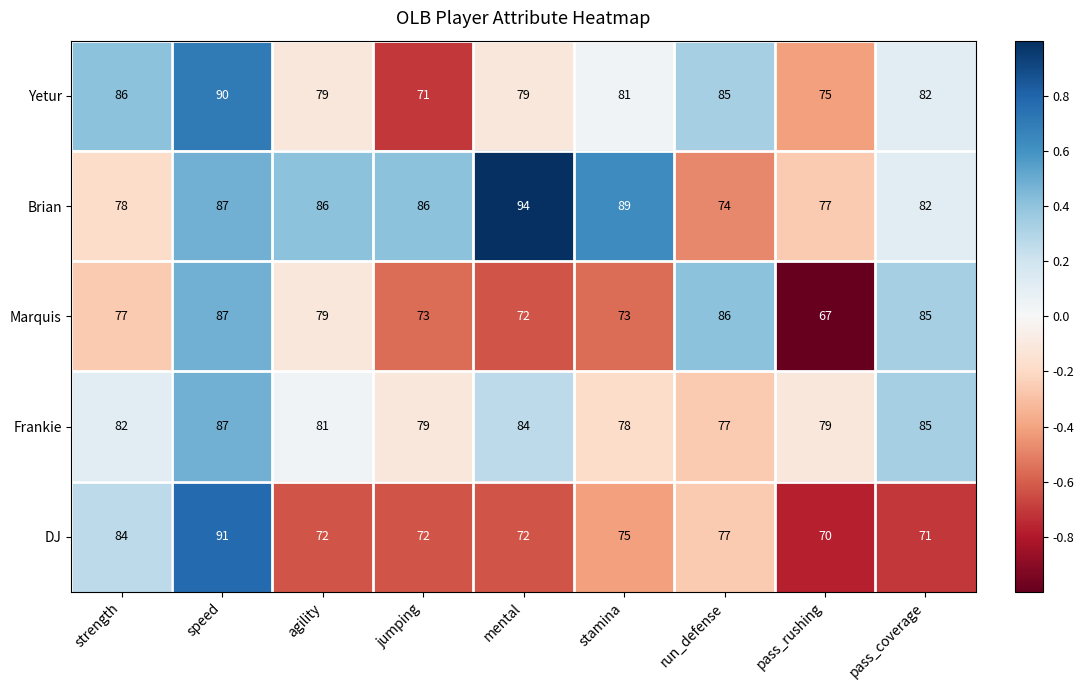

What is the minimum value shown in the chart?

67